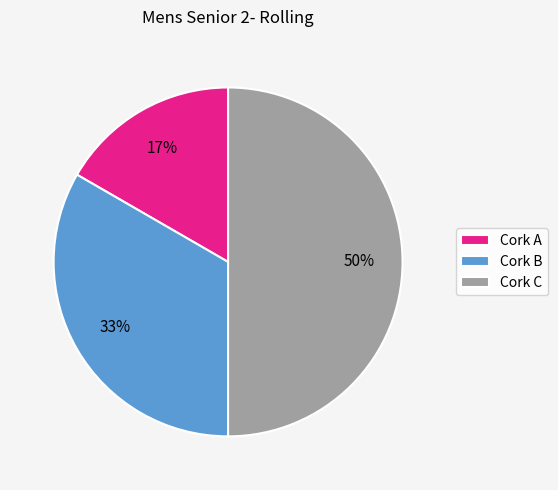

Count the number of slices in the pie.

3